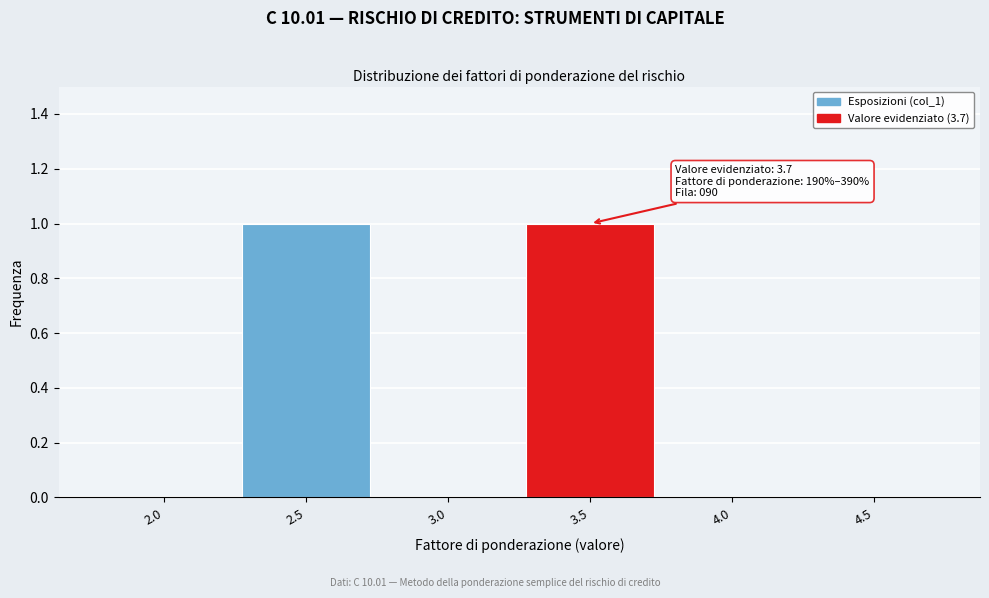

Reading right to left, what are all the values shown in this chart?

4.5=0	4.0=0	3.5=1	3.0=0	2.5=1	2.0=0